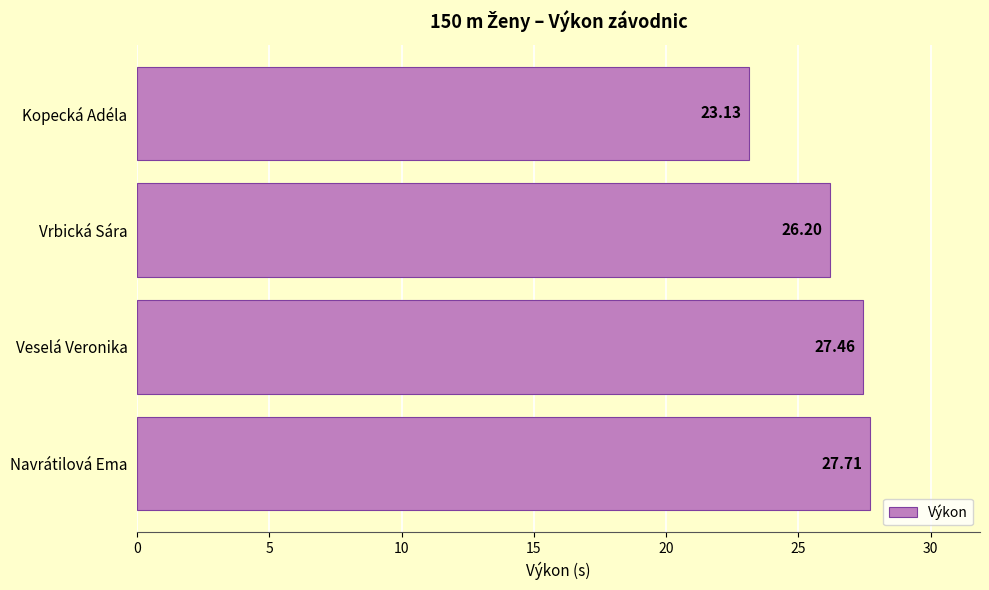

List the labels in order of value, smallest first.

Kopecká Adéla, Vrbická Sára, Veselá Veronika, Navrátilová Ema